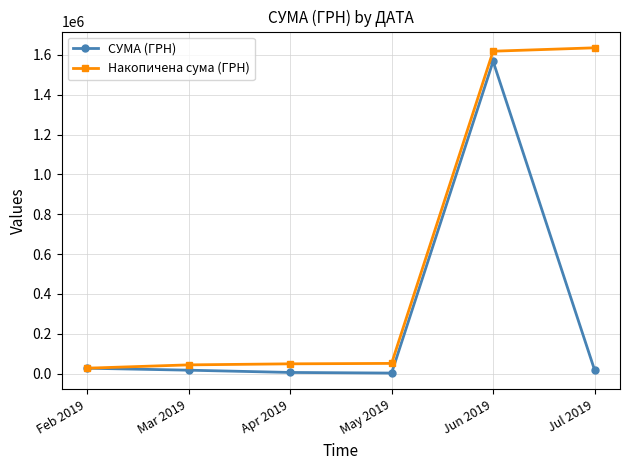

At which label does Накопичена сума (ГРН) first exceed 50729?

May 2019